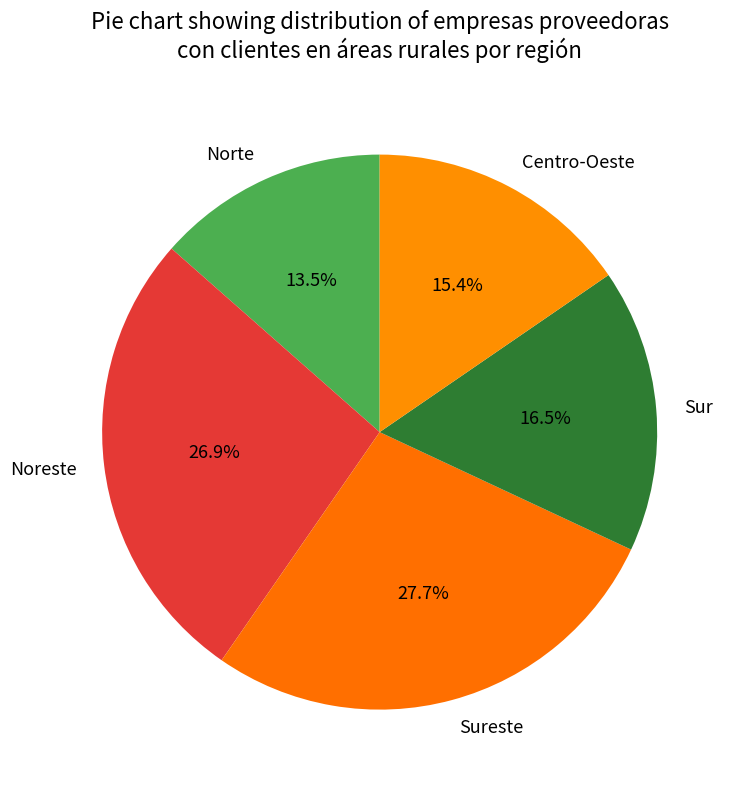

Rank the categories by value from highest to lowest.

Sureste, Noreste, Sur, Centro-Oeste, Norte